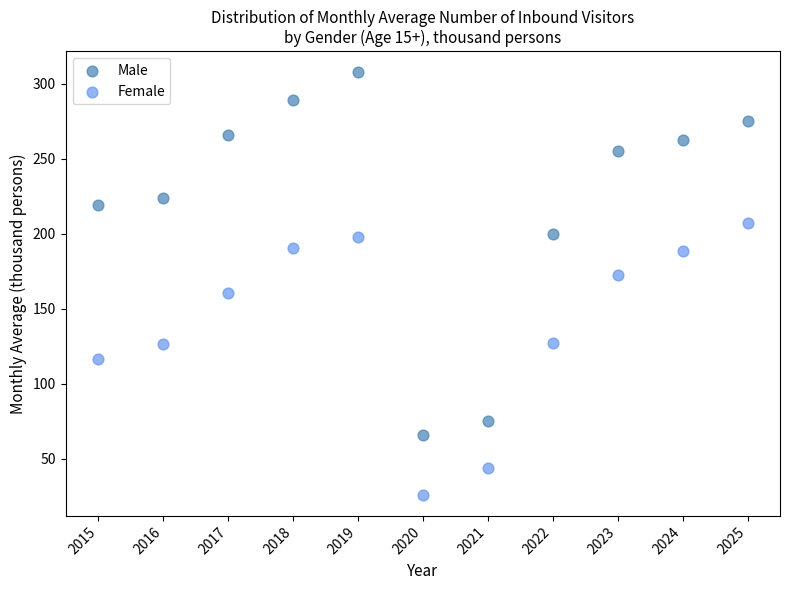

Across all data points, what is the range of Y values (max minus min)?

281.9